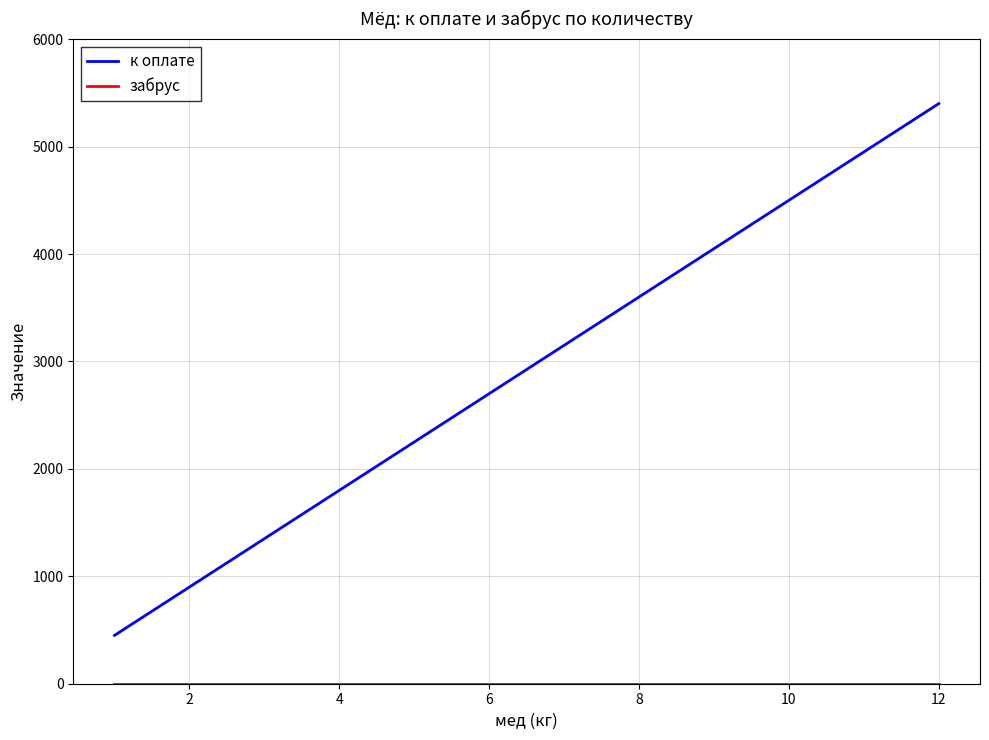

True or false: к оплате and забрус intersect in this chart.

False